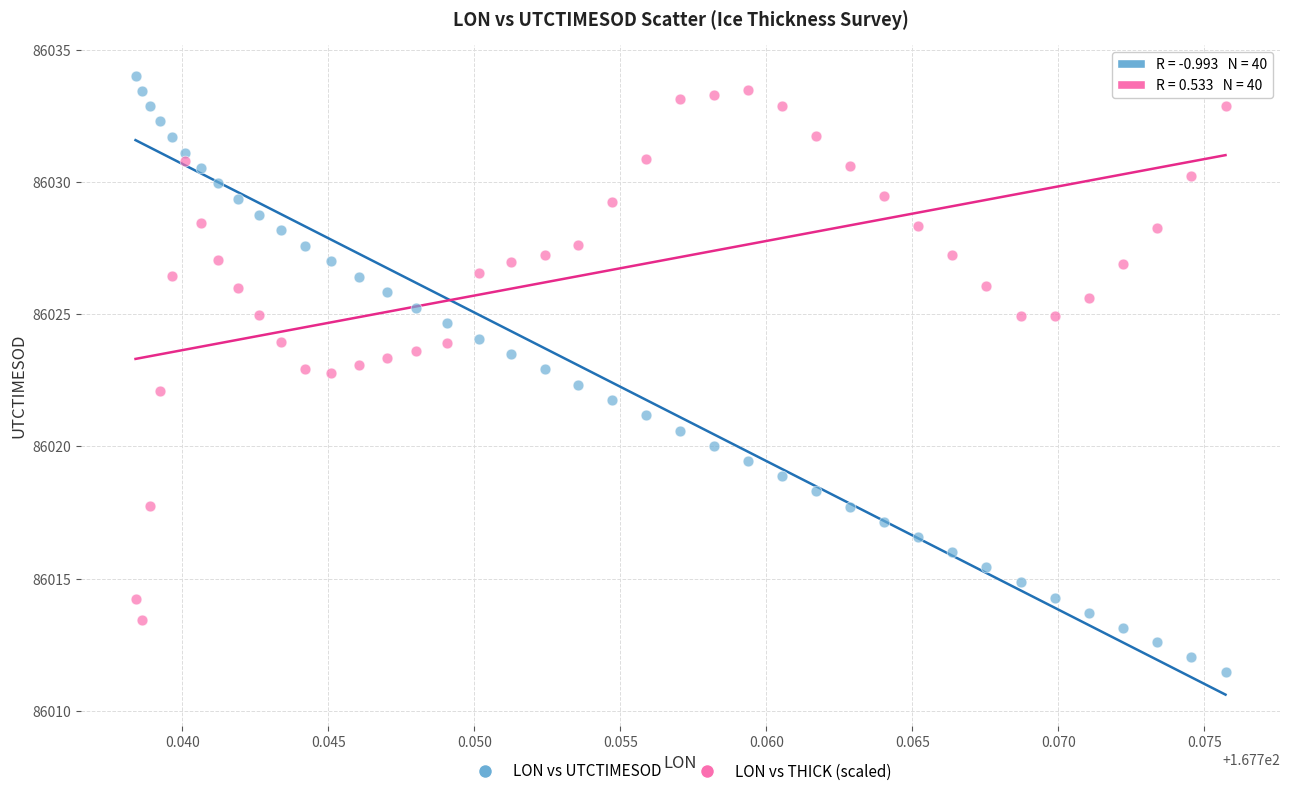

Which series reaches the minimum Y coordinate?

LON vs UTCTIMESOD